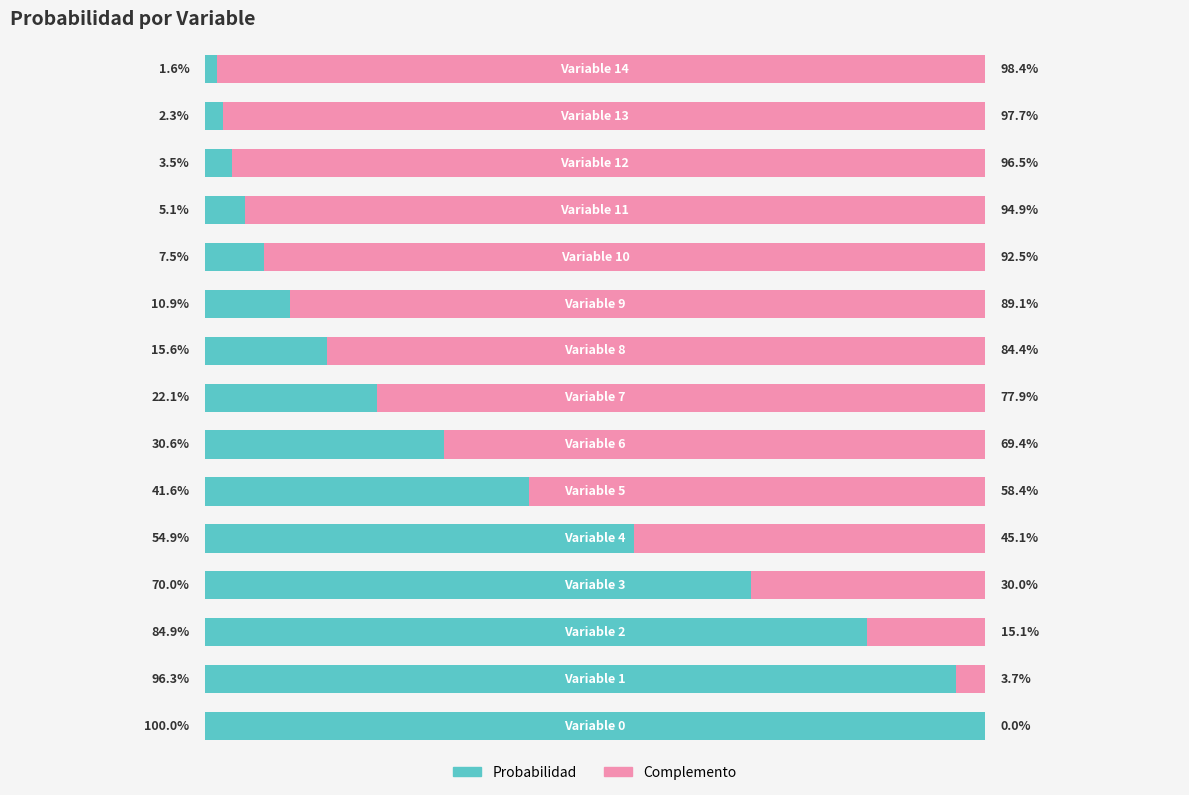

What are all the series names shown in the legend?

Probabilidad, Complemento